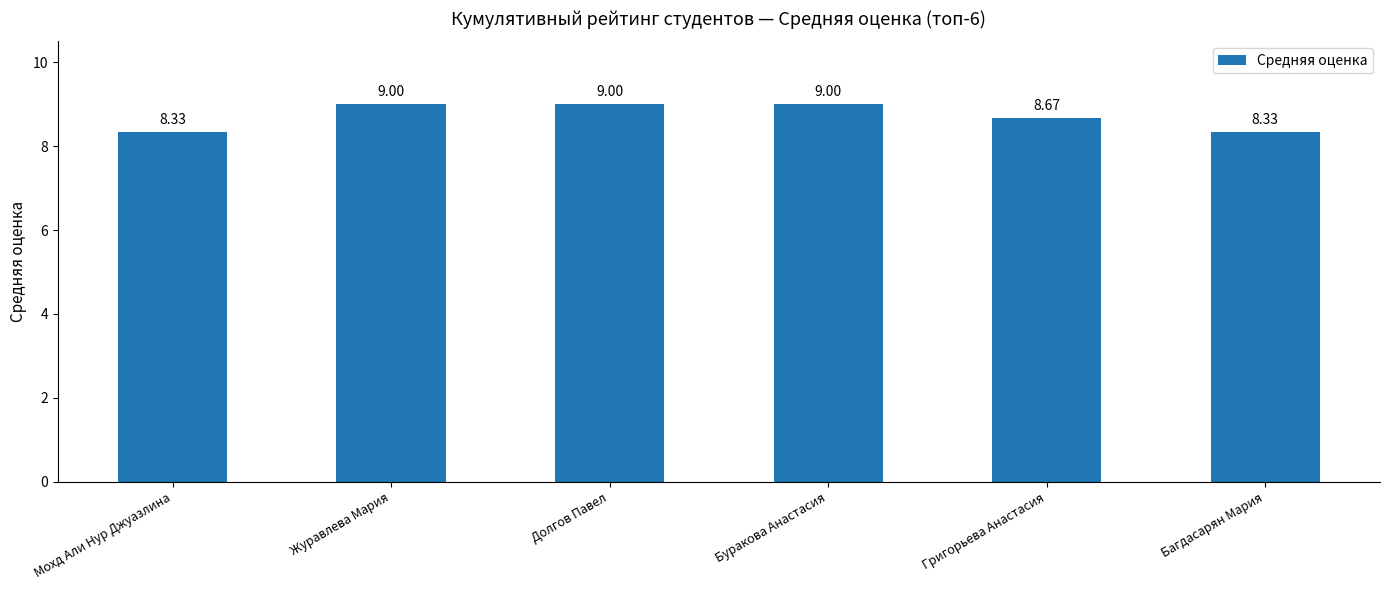

What is the label of the 1st bar from the left?

Мохд Али Нур Джуазлина